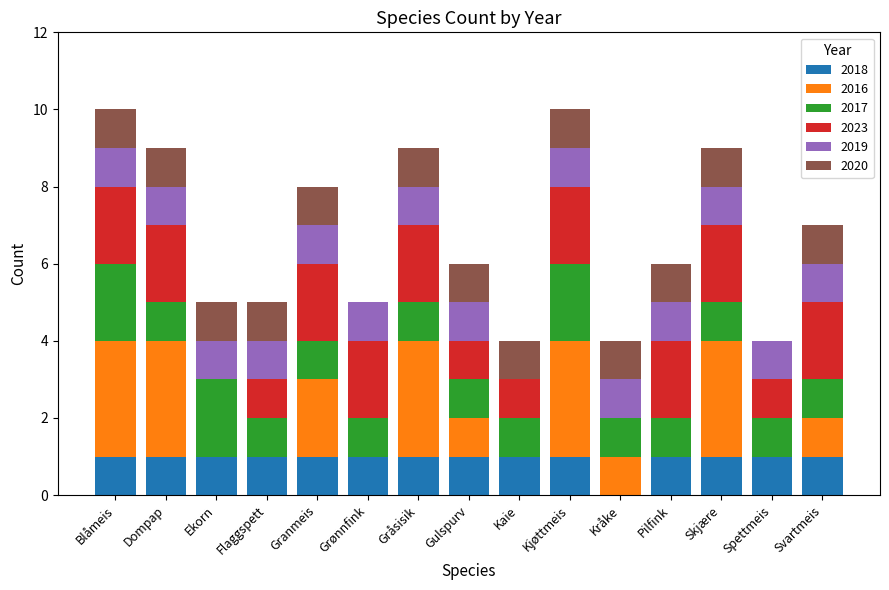

True or false: 2018 has a value of 0 at Grønnfink.

False